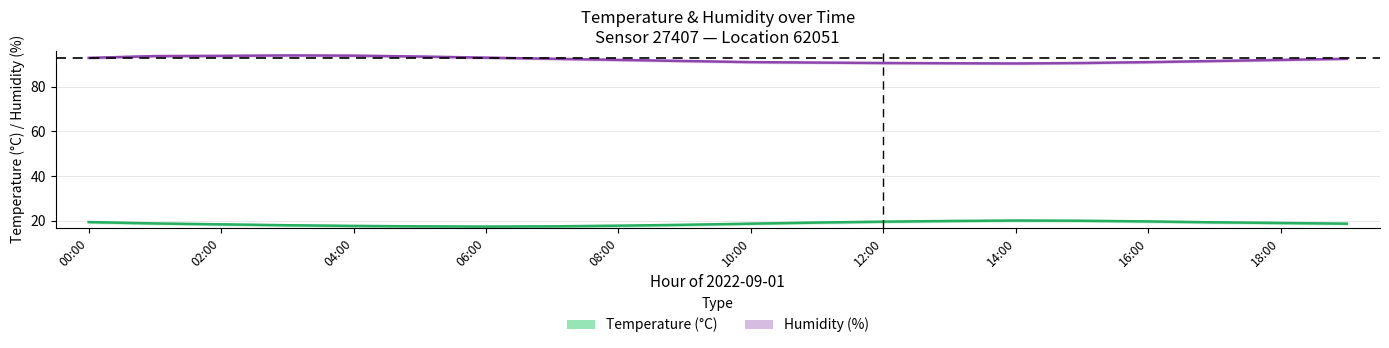

What is the difference between the maximum and minimum values in the Temperature (°C) series?

2.7